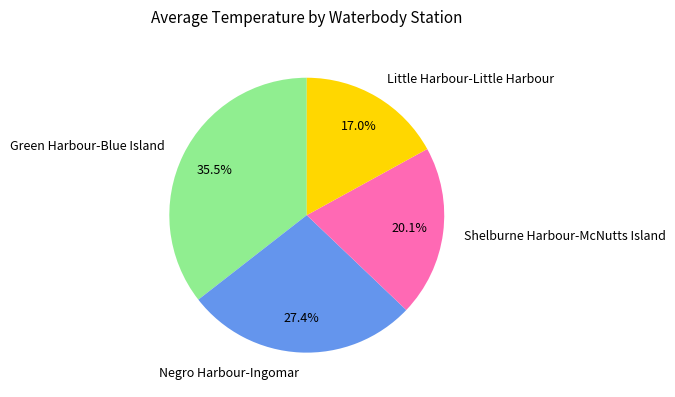

Which slice is the smallest?

Little Harbour-Little Harbour